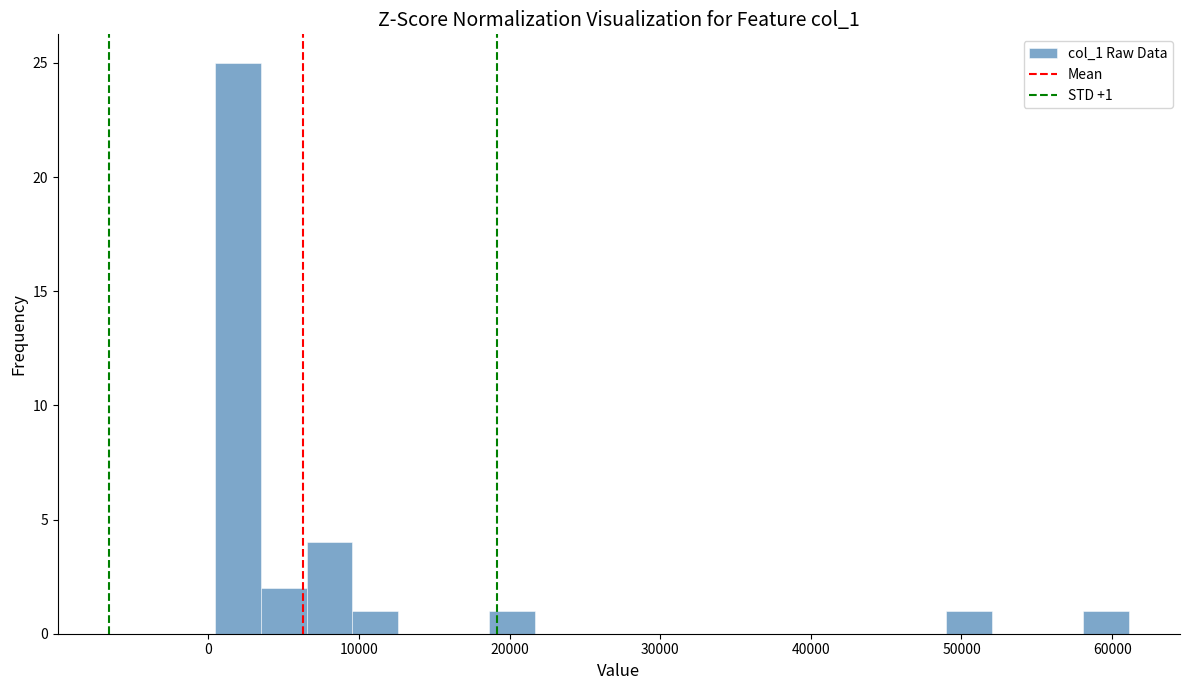

Around what value on the x-axis is the tallest bar? Give the approximate position of its centre, as read against the axis.

2000